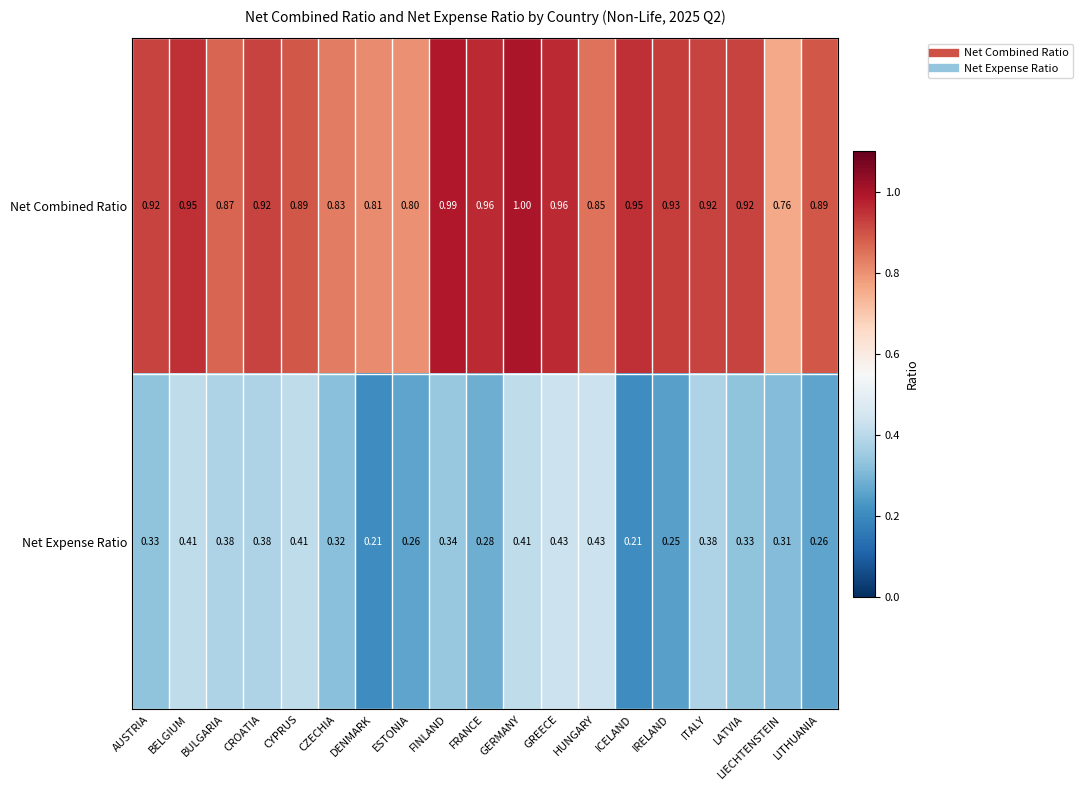

Which category has the highest value in the Net Combined Ratio series?

GERMANY